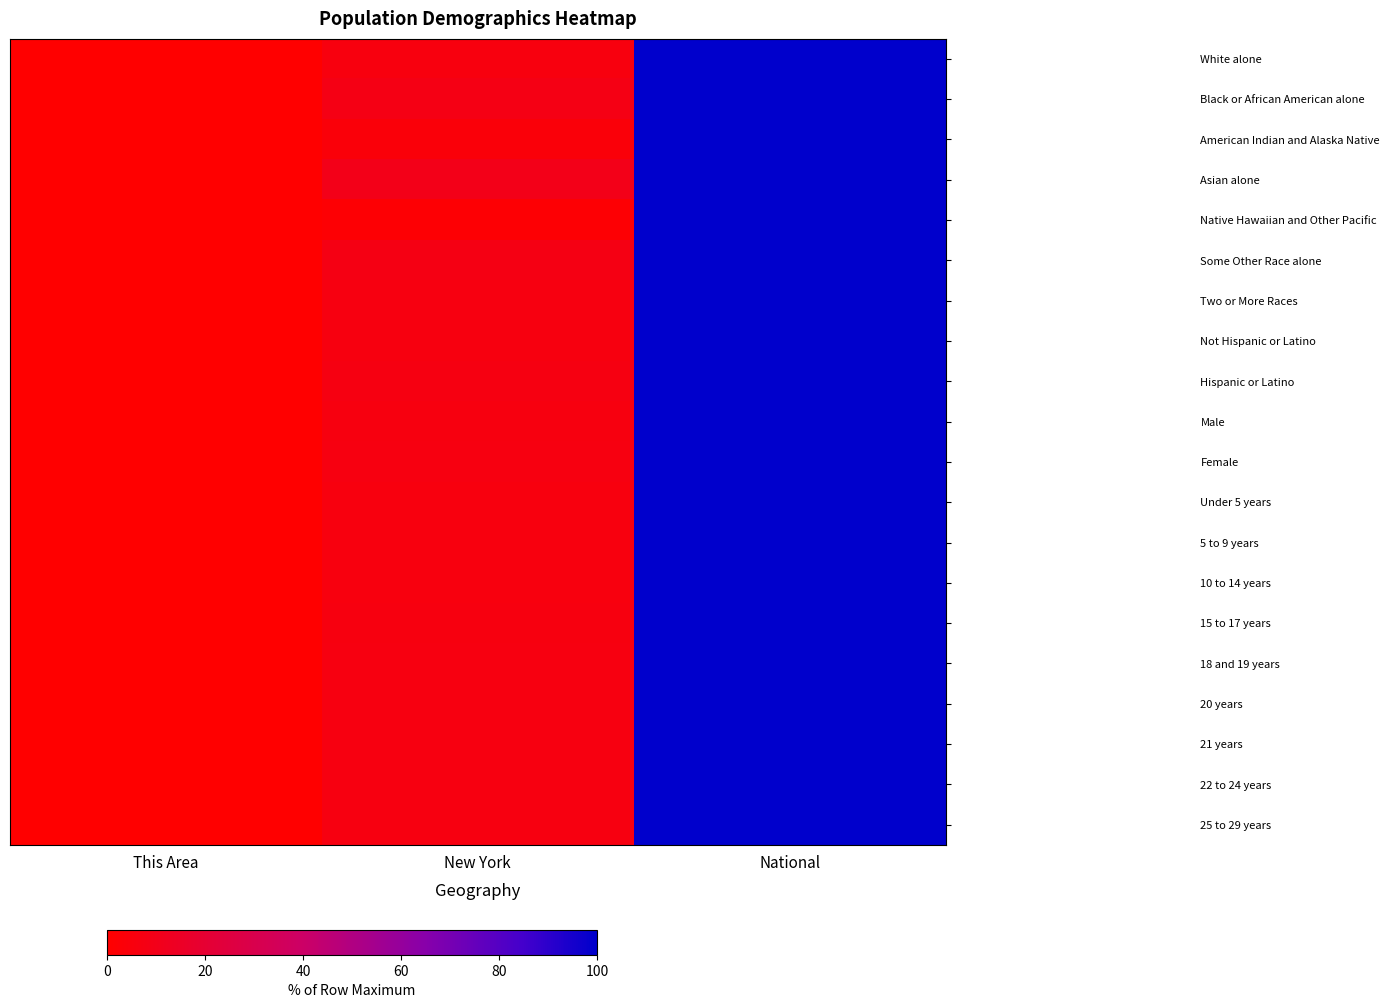

What is the maximum value shown in the chart?

100.0